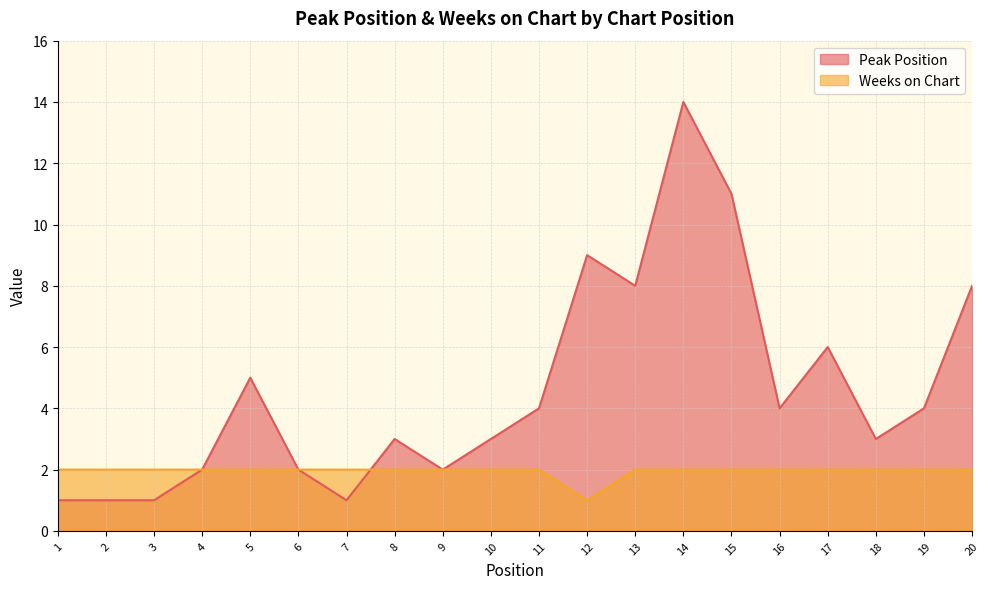

Is the value of Weeks on Chart at 2 greater than the value of Peak Position at 8?

No